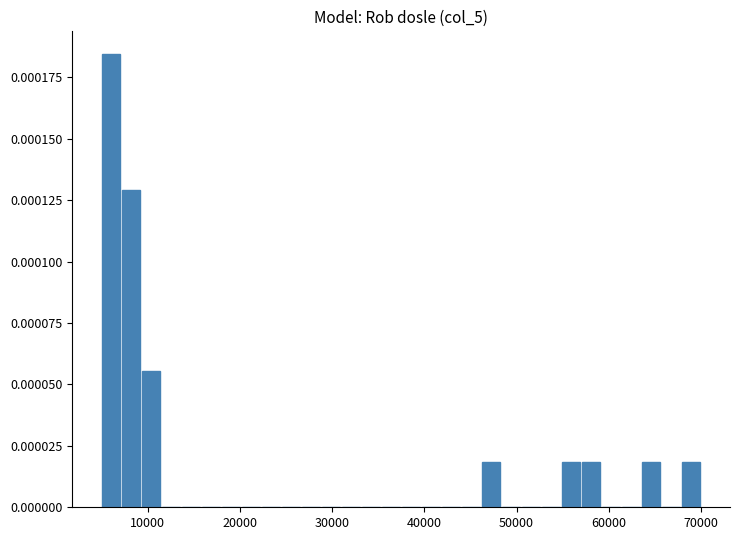

Around what value on the x-axis is the tallest bar? Give the approximate position of its centre, as read against the axis.

6000